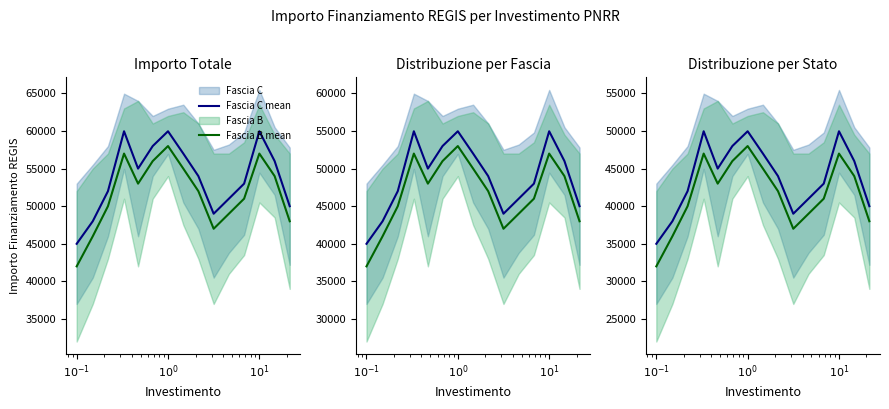

Is it true that Fascia B mean equals 48000 at $10^{0}$?

True